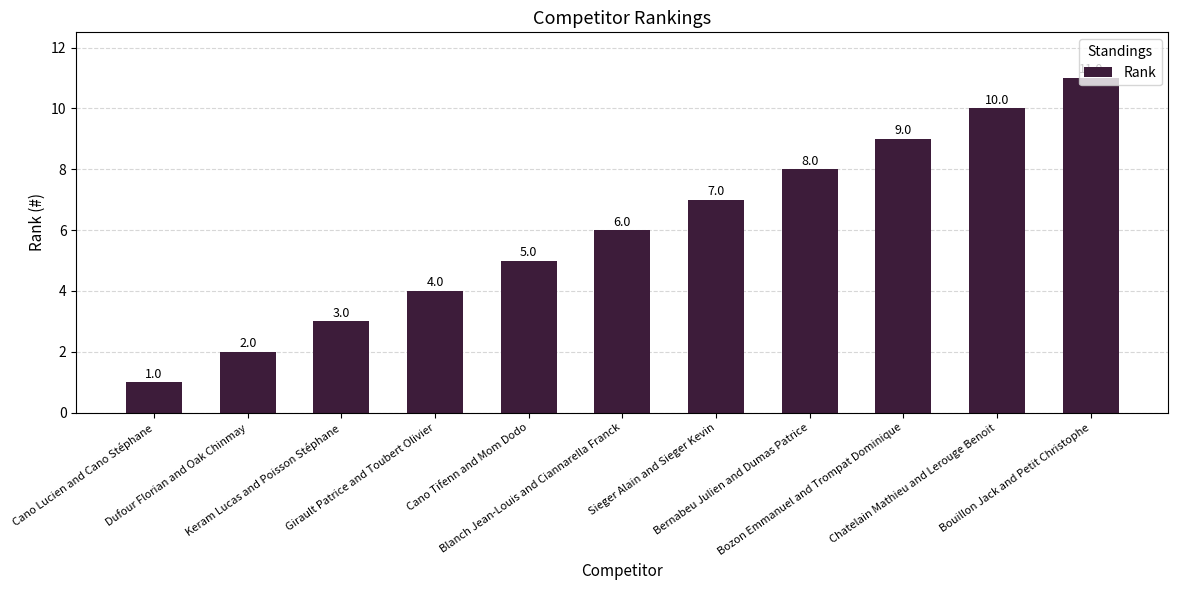

What is the difference between the second highest and minimum values?

9